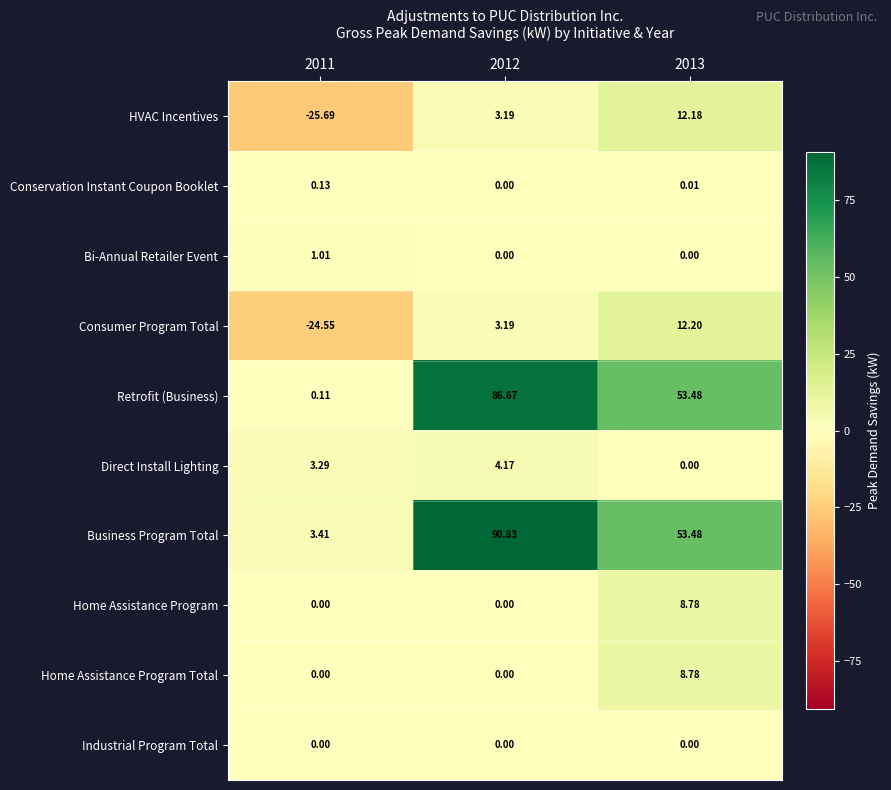

Between 2011 and 2012, which series saw the biggest shift?

Business Program Total